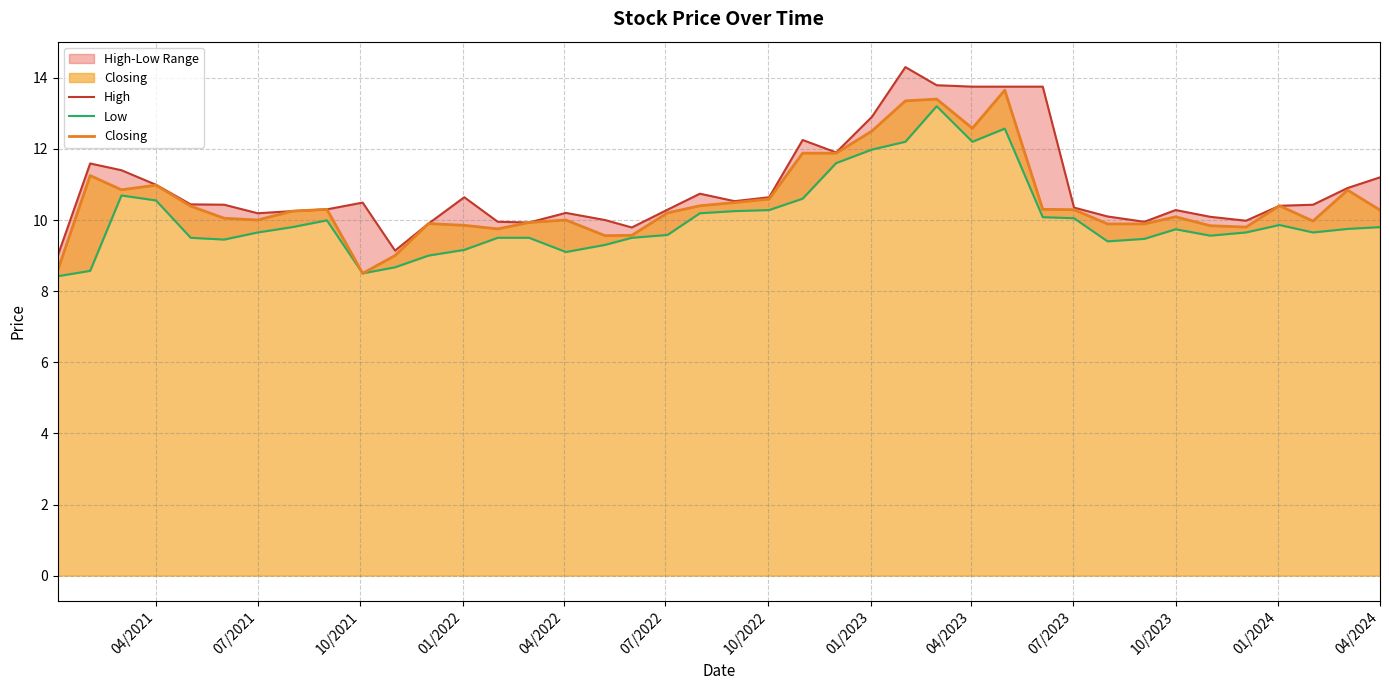

What is the highest value of the Closing series?

13.7